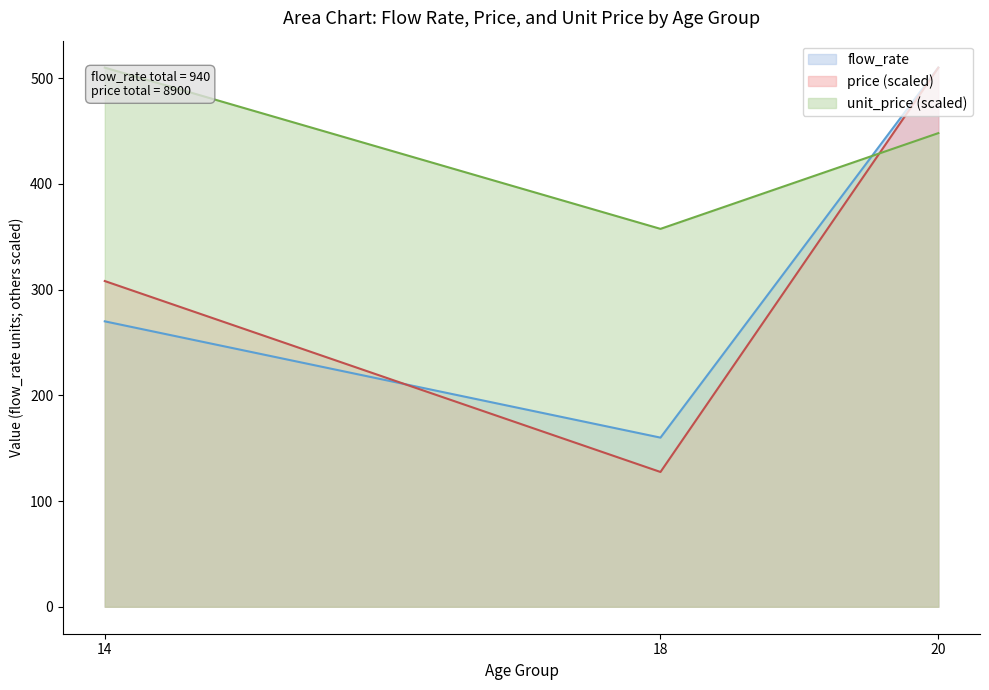

Does the chart have visible grid lines?

No